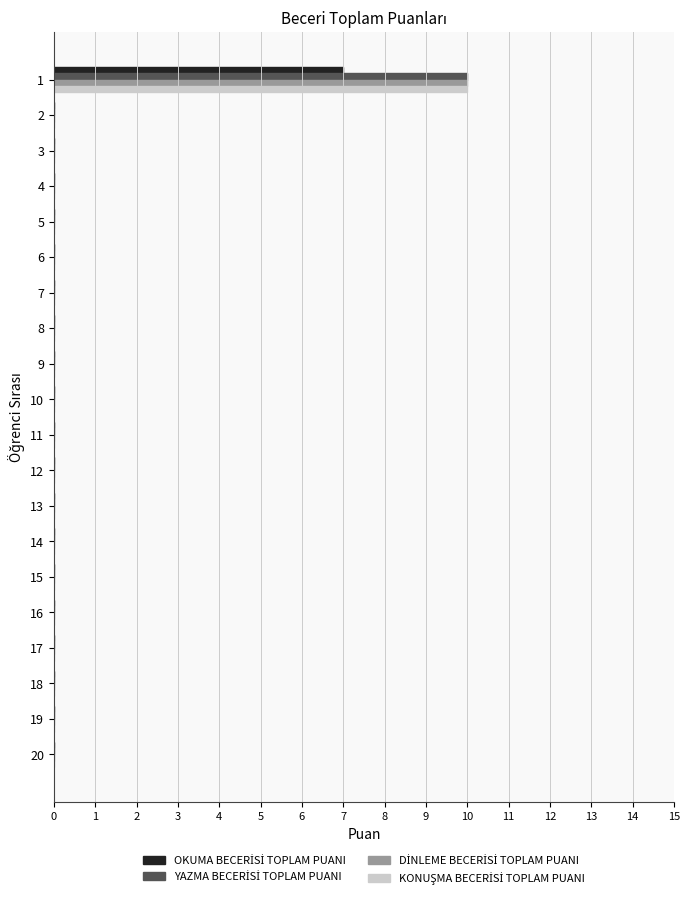

What is the maximum value shown in the chart?

10